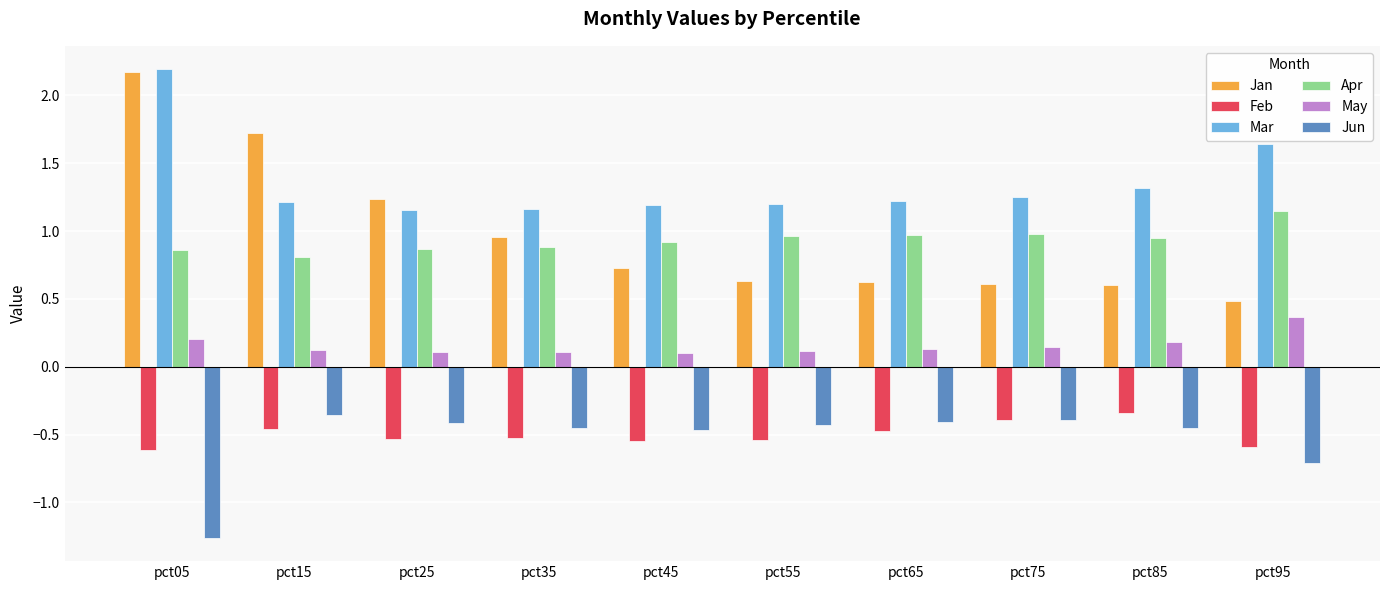

How many bars are there in total?

60